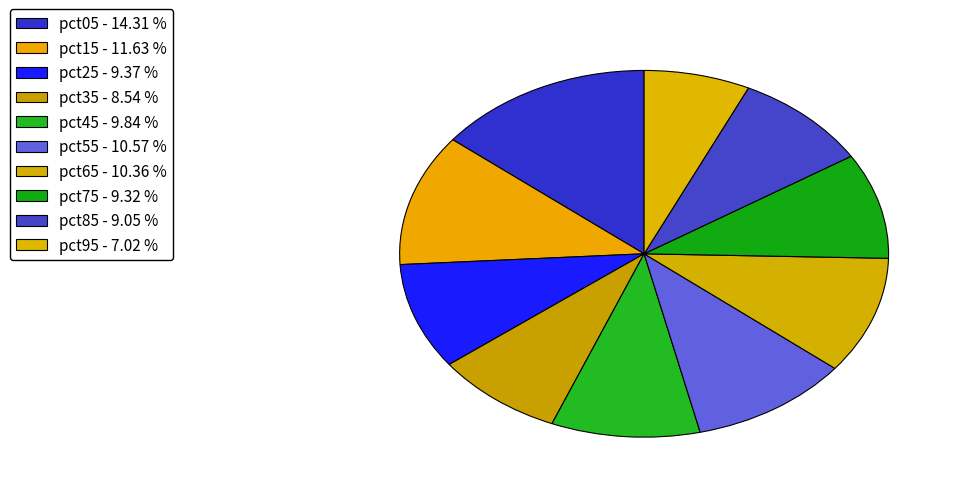

To the nearest percent, what is the difference between the largest and smallest slice percentages?

7%